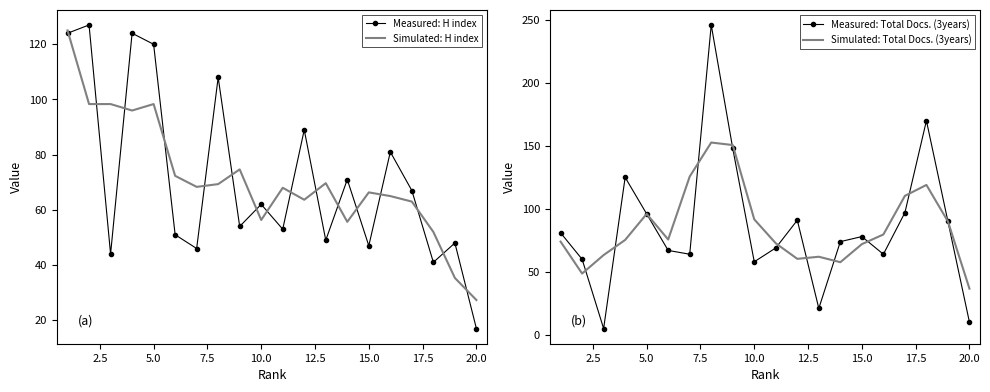

Which category has the lowest value in the Simulated: H index series?

20.0